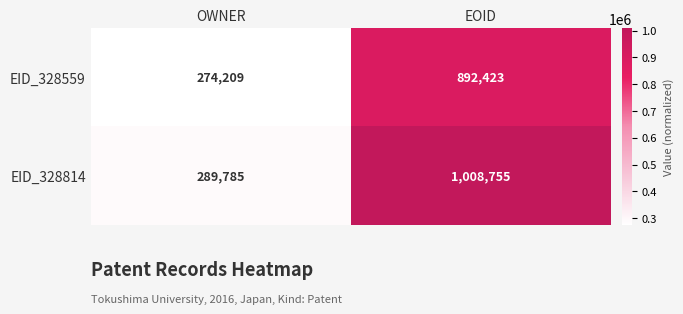

How many series are shown in this chart?

2